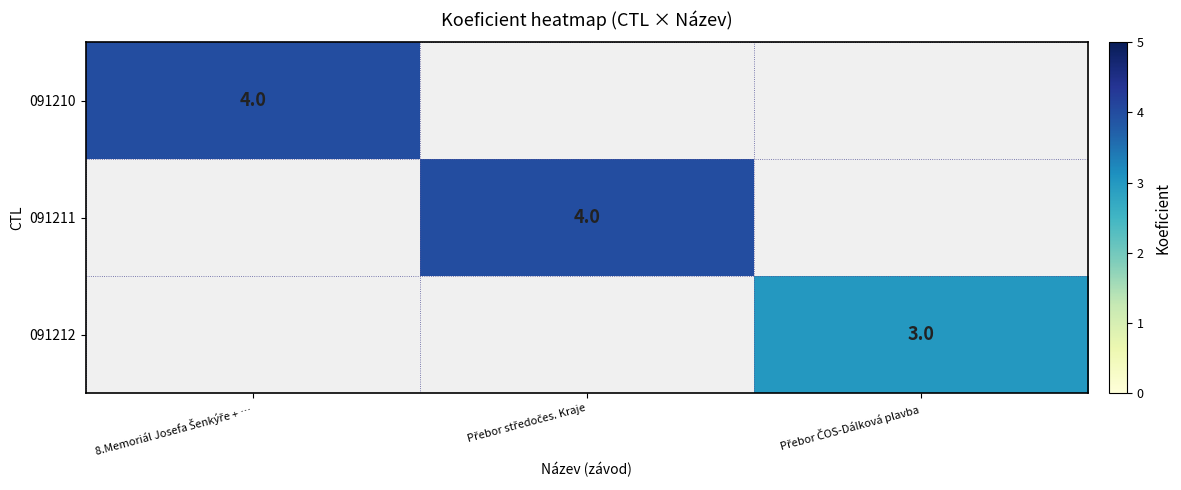

The 091212 series shows 3.0 at Přebor ČOS-Dálková plavba. True or false?

True